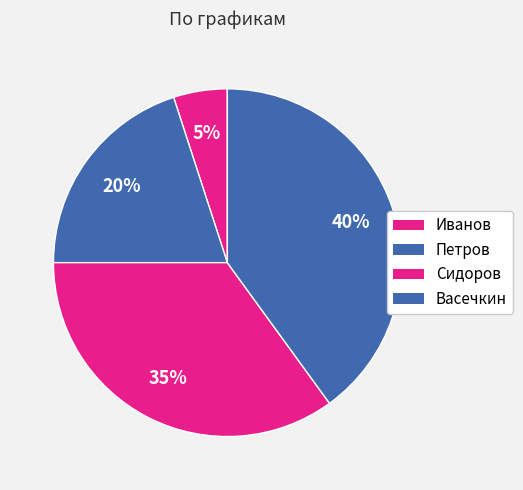

Rank the categories by value from lowest to highest.

Иванов, Петров, Сидоров, Васечкин